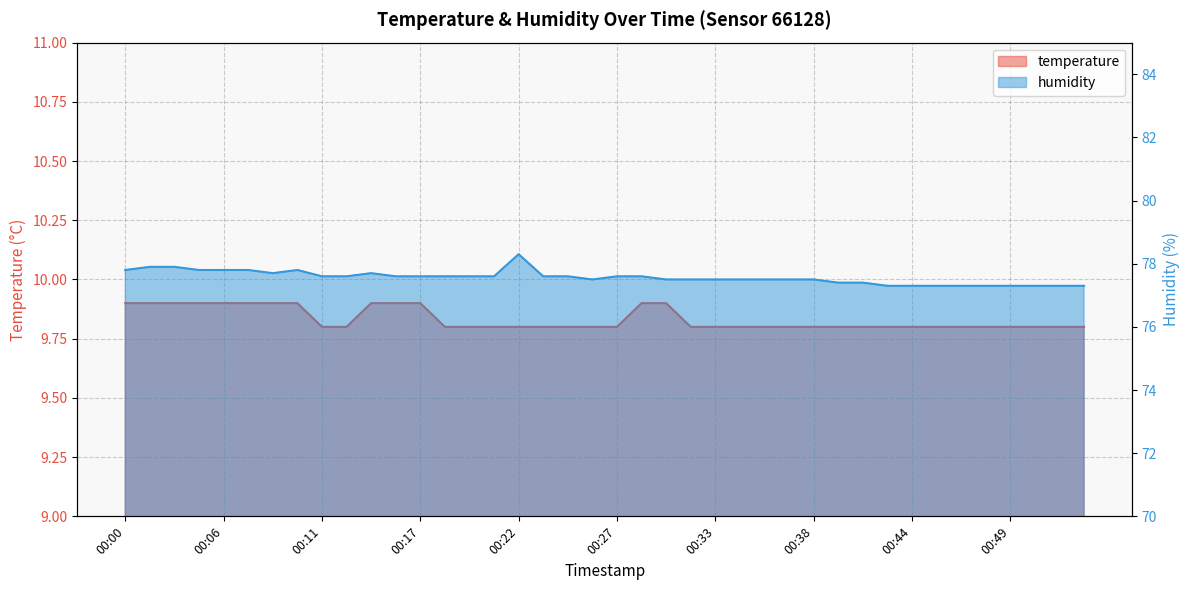

Which series has the largest total across all categories?

humidity